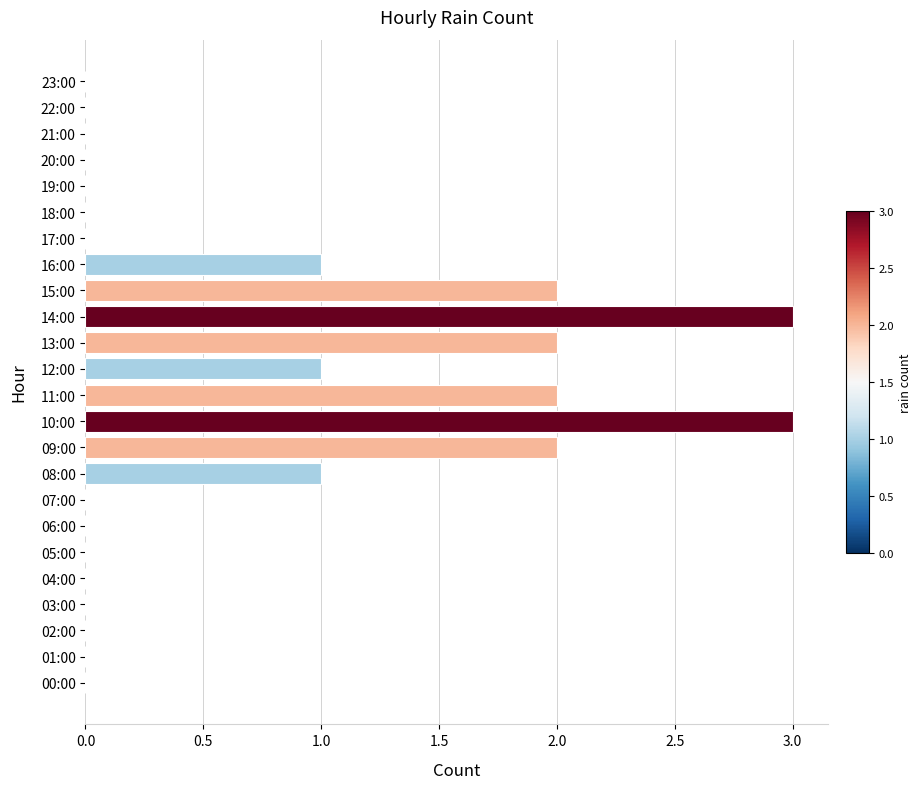

The chart shows a value of 0 at 17:00. True or false?

True